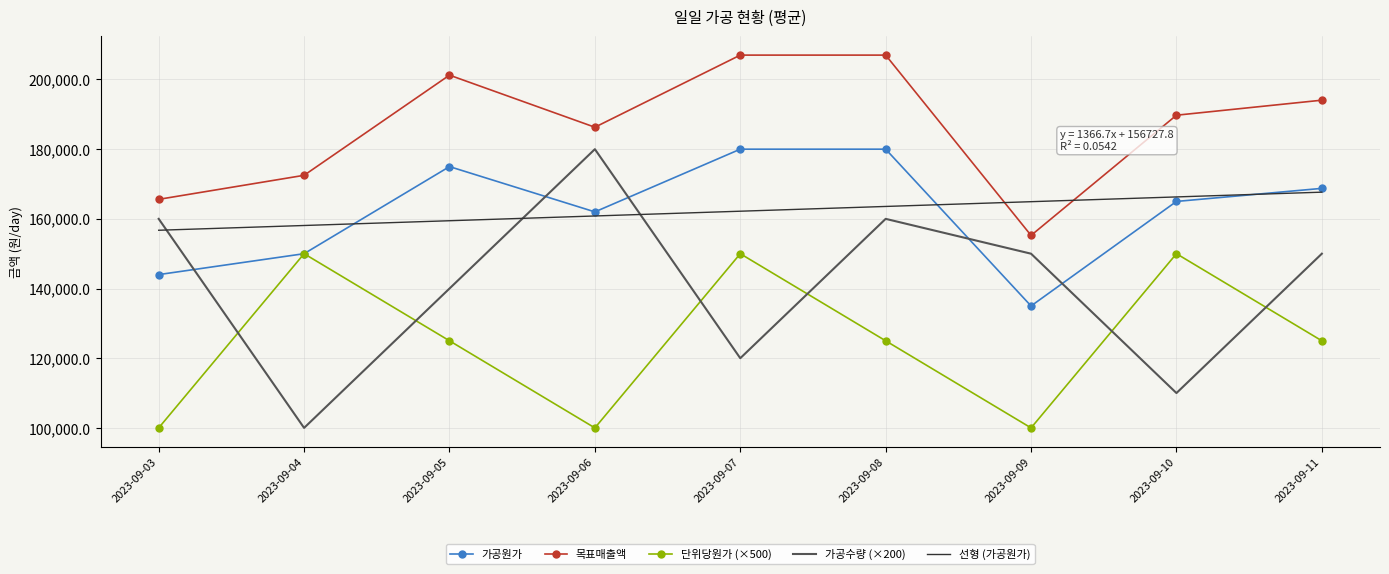

Rank the series at 2023-09-09 from lowest to highest value.

단위당원가 (×500), 가공원가, 가공수량 (×200), 목표매출액, 선형 (가공원가)